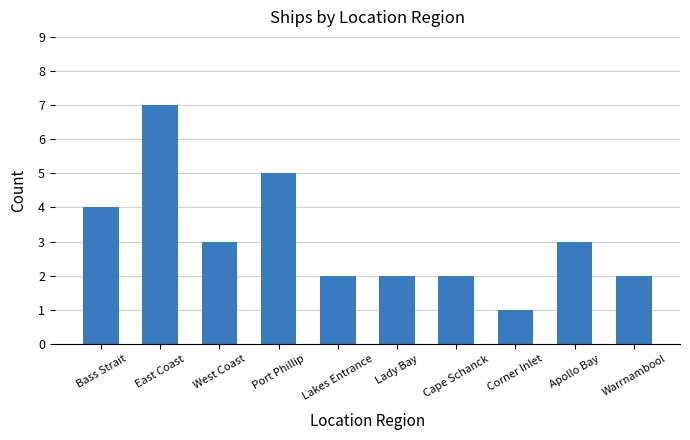

What position from the right is Port Phillip?

7